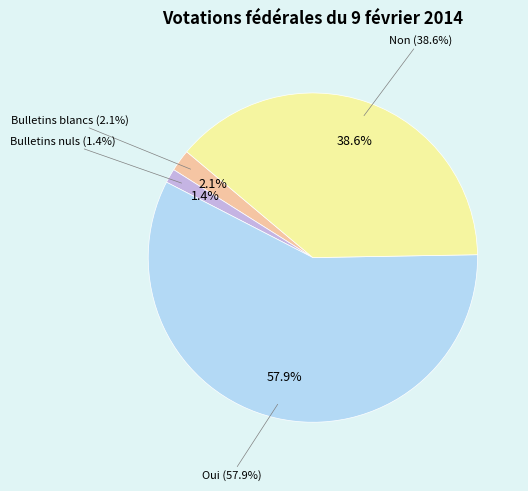

Is Oui the majority of the pie?

Yes